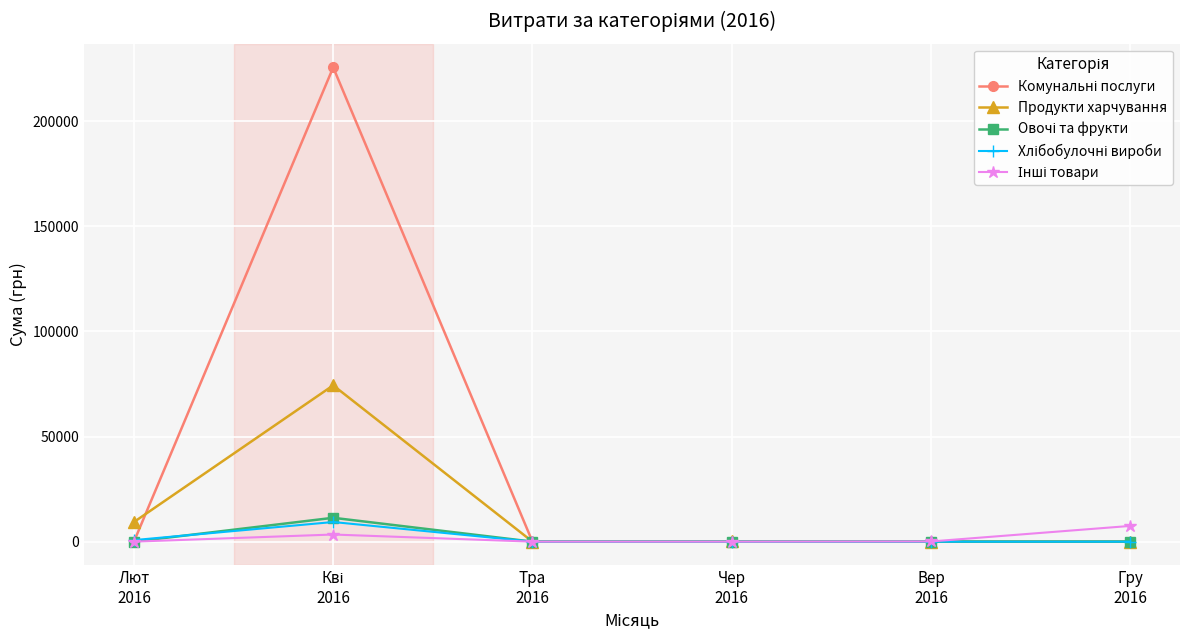

How many categories are shown in the chart?

6